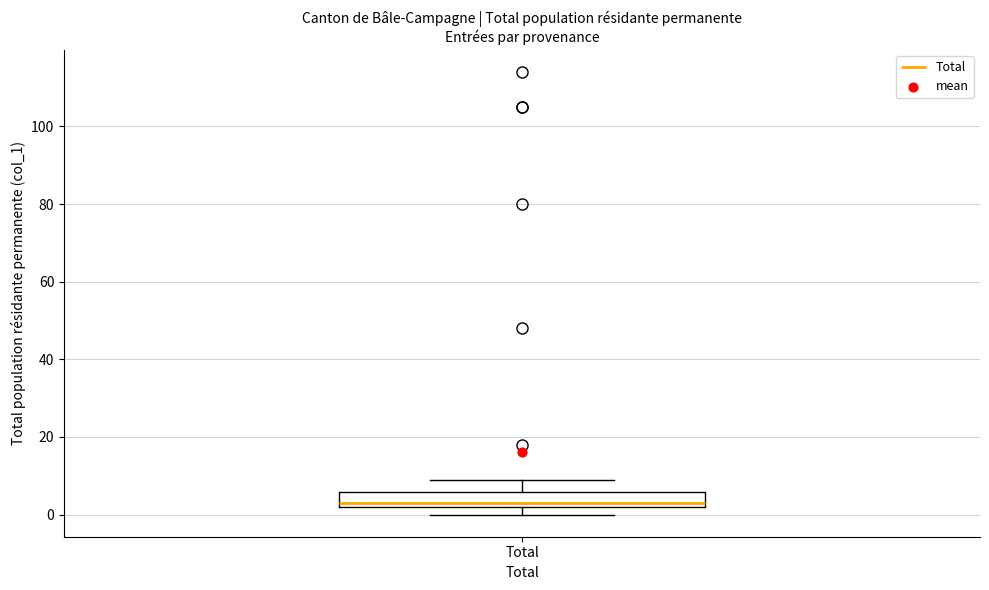

Transcribe this box plot: give where the median line is, the range the box spans, and where the two whiskers end, as read against the y-axis. The values are not printed on the chart, so give them approximately, as read against the axis.

median 4, box 2 to 6, whiskers 0 to 10